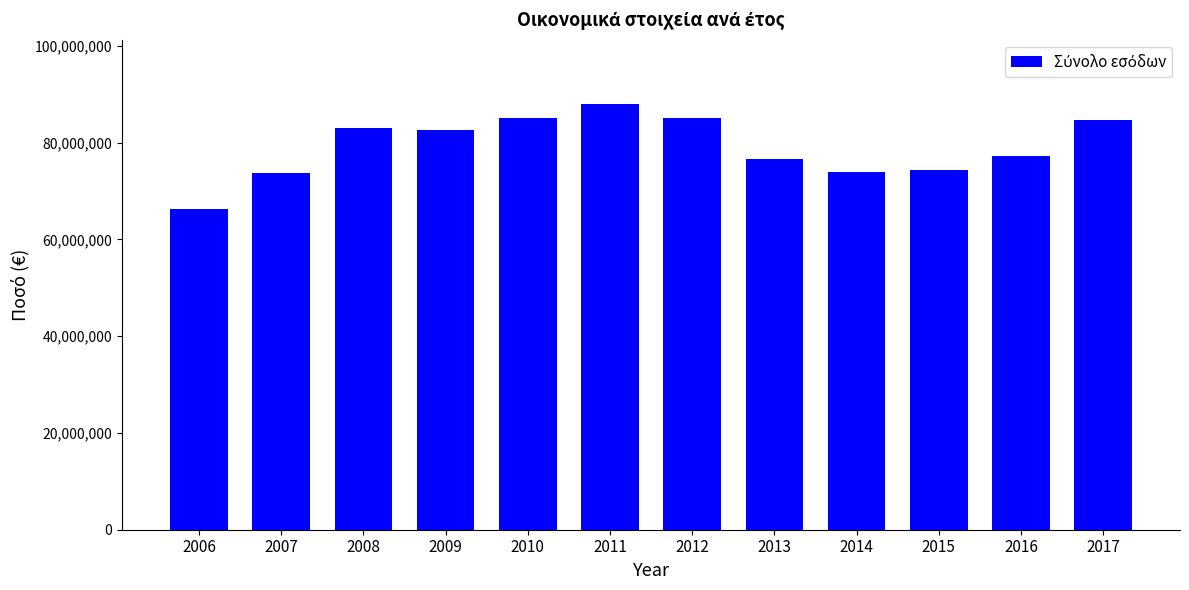

What is the ratio of the value at 2015 to the value at 2008?

0.9